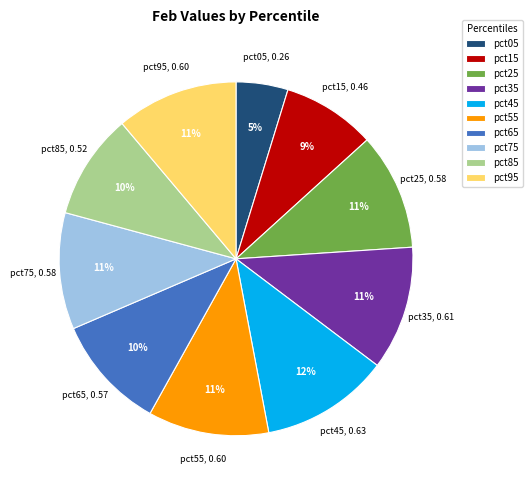

The pct85 slice represents 10% of the pie. True or false?

True